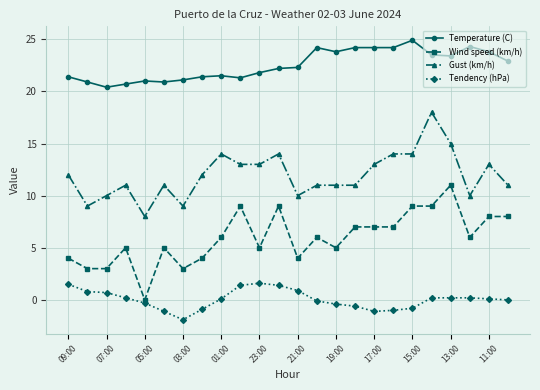

Which series has the largest total across all categories?

Temperature (C)